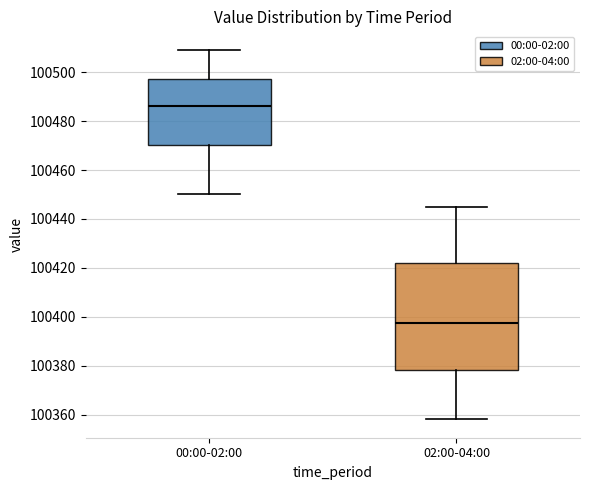

Comparing the boxes themselves (not the whiskers), which one is the tallest?

02:00-04:00